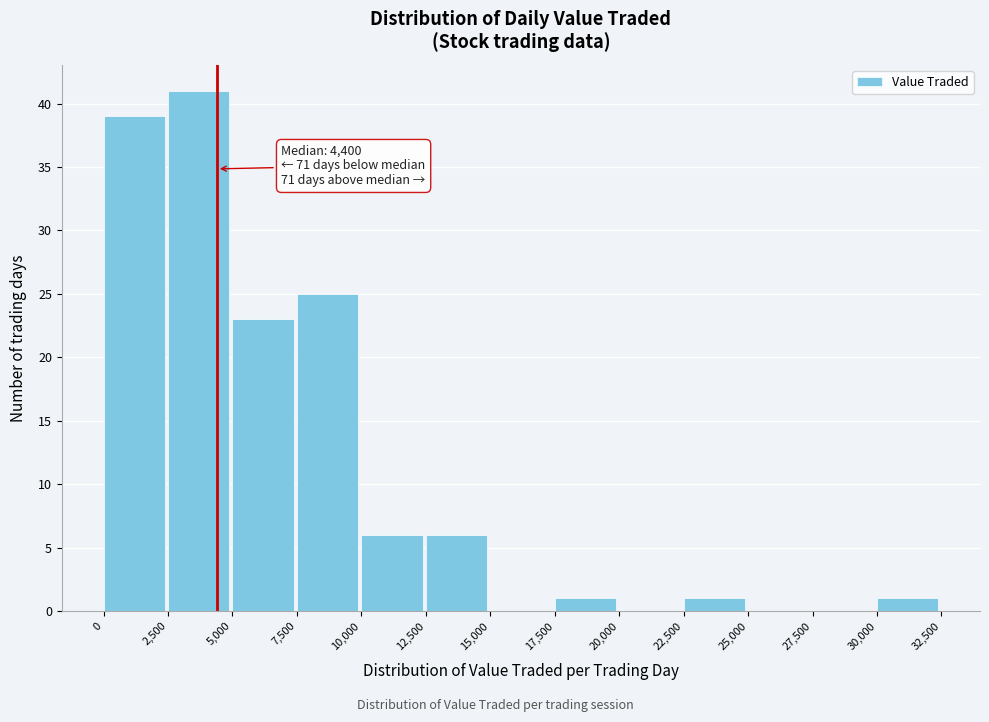

Over which range of the x-axis is the bar tallest?

2,500 to 5,000